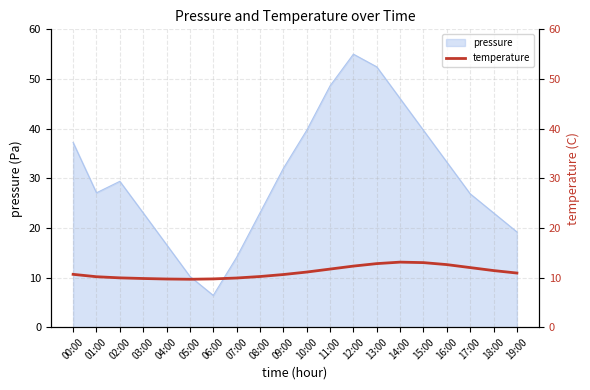

The value of pressure at 07:00 is 24.6. True or false?

False